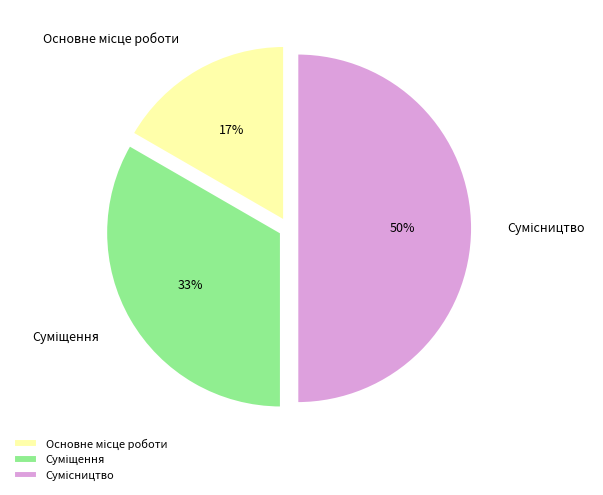

To the nearest percent, what is the average slice percentage?

33%